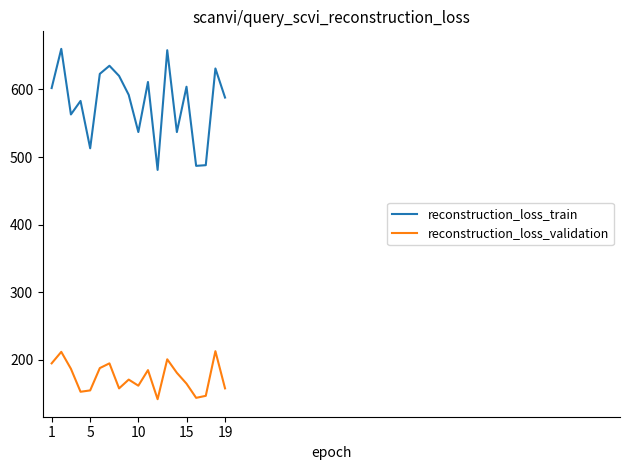

What is the difference between the maximum and second lowest values in the reconstruction_loss_validation series?

69